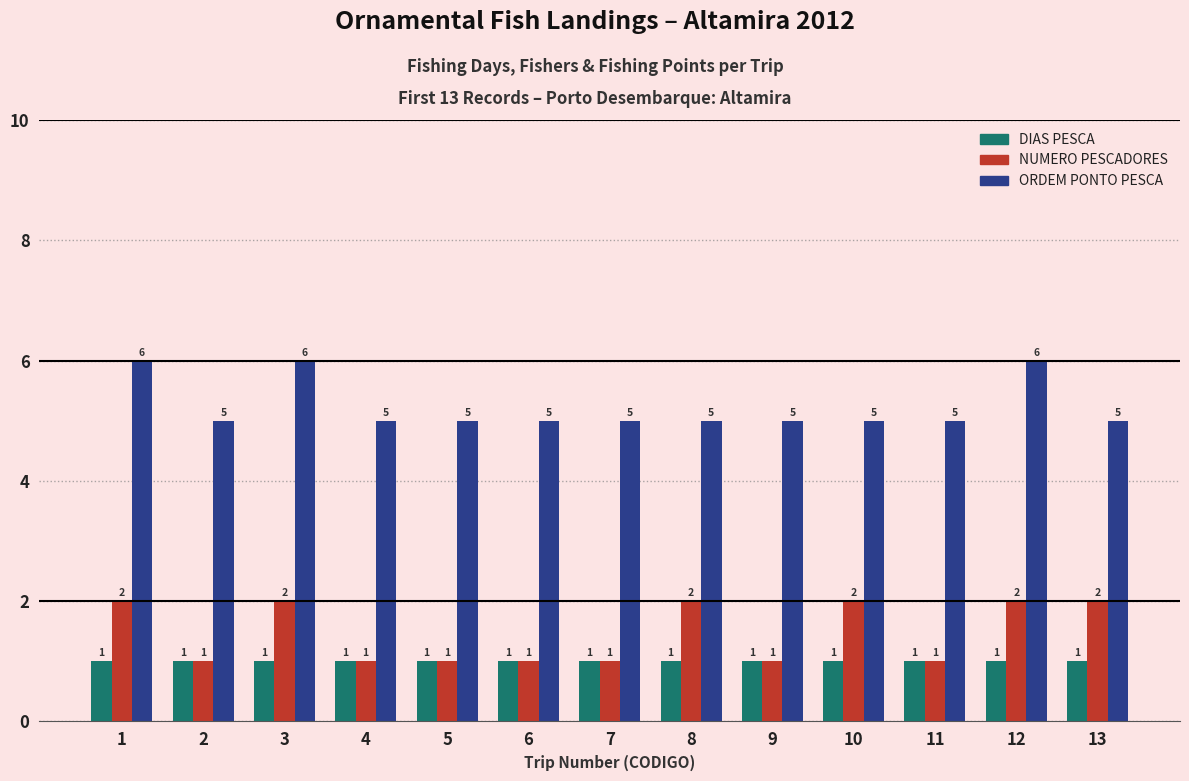

What is the lowest value of the NUMERO PESCADORES series?

1